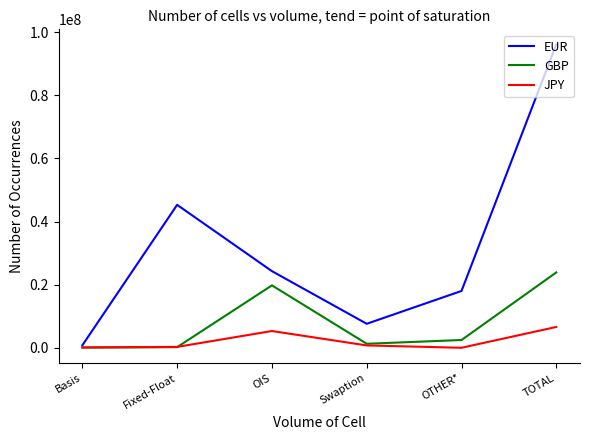

At how many categories does at least one series exceed 26806723?

2